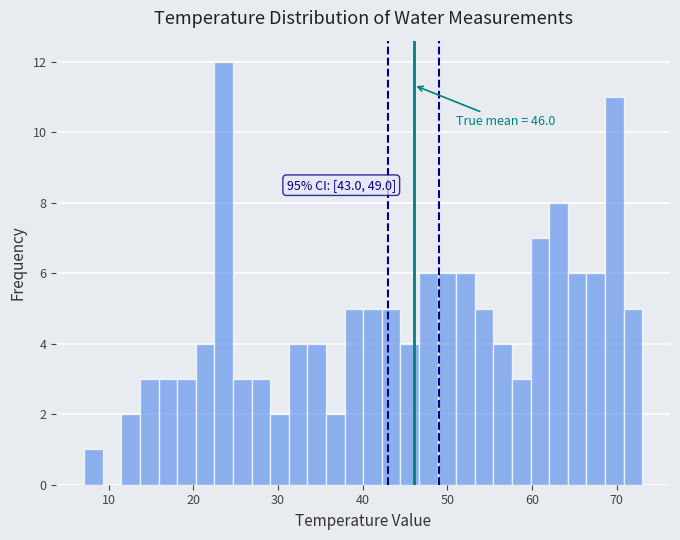

Around what value on the x-axis is the tallest bar? Give the approximate position of its centre, as read against the axis.

24